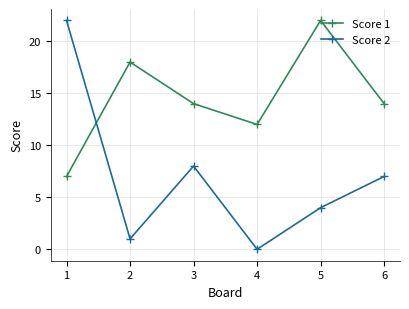

Where do Score 1 and Score 2 first cross each other?

1 and 2